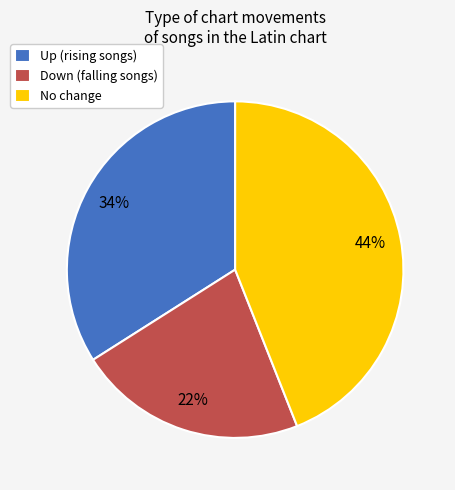

Rank the categories by value from highest to lowest.

No change, Up (rising songs), Down (falling songs)